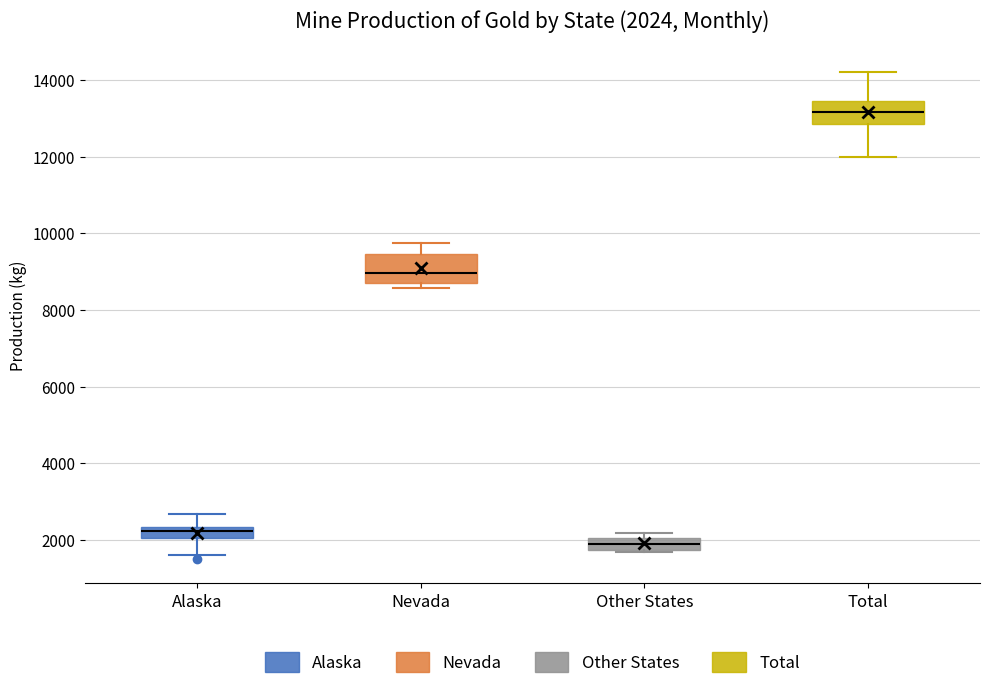

Which box has the highest median line?

Total